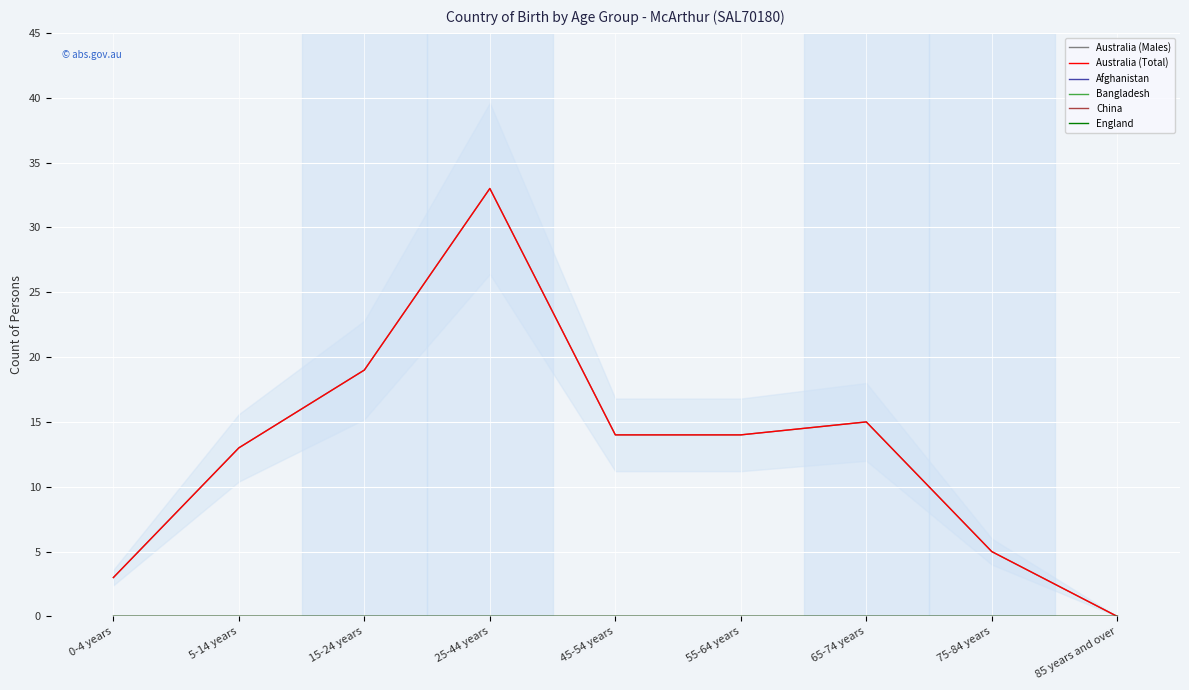

Does the chart display data point markers on the line(s)?

No